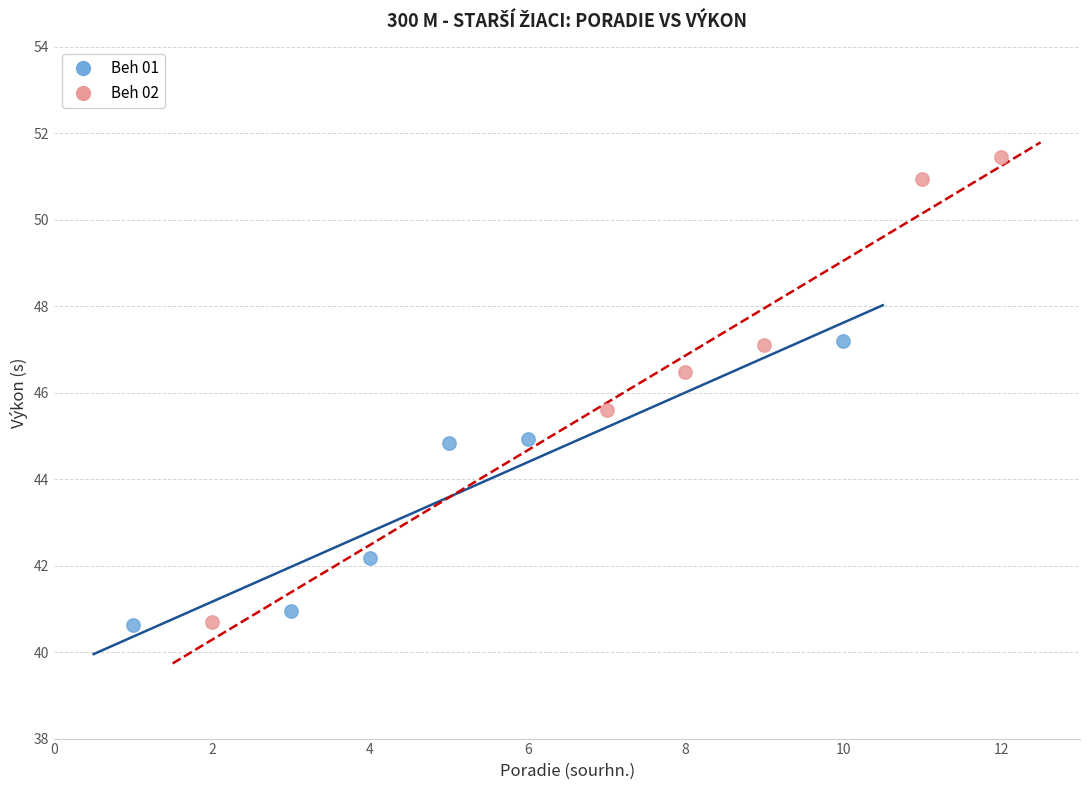

Which series reaches the maximum Y coordinate?

Beh 02